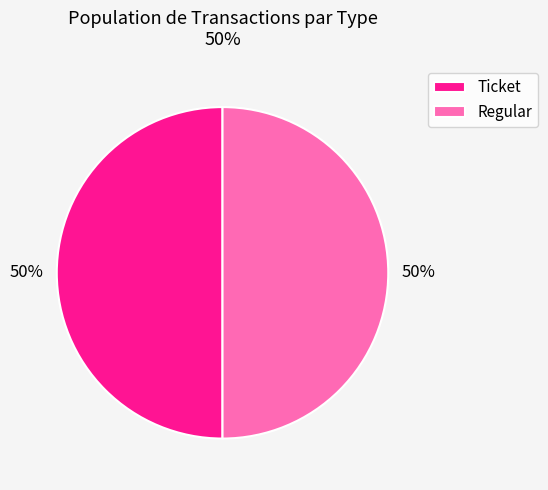

Is it true that Ticket is 50% of the pie?

True